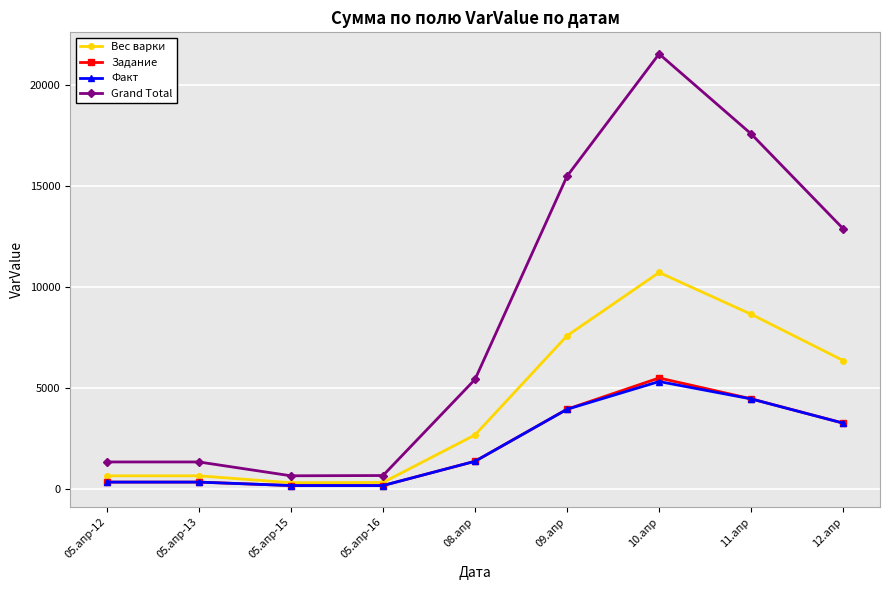

What is the average value of the Факт series?

2157.5